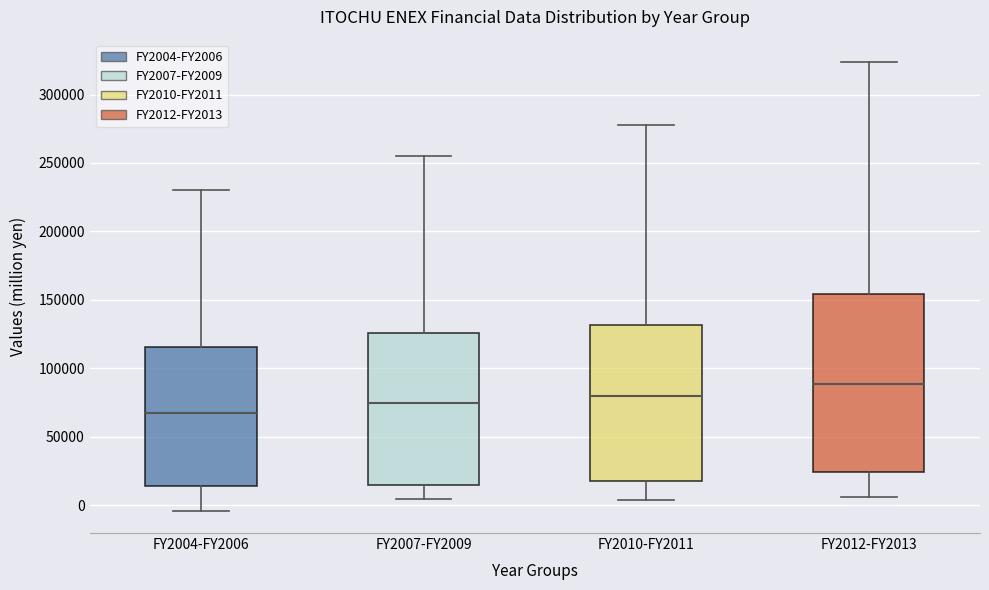

Reading left to right, transcribe this box plot: for each box, give where its median line is, the range the box spans, and where its two whiskers end, as read against the y-axis. The values are not printed on the chart, so give them approximately, as read against the axis.

FY2004-FY2006: median 65000, box 15000 to 115000, whiskers -5000 to 230000
FY2007-FY2009: median 75000, box 15000 to 125000, whiskers 5000 to 255000
FY2010-FY2011: median 80000, box 20000 to 130000, whiskers 5000 to 280000
FY2012-FY2013: median 90000, box 25000 to 155000, whiskers 5000 to 325000